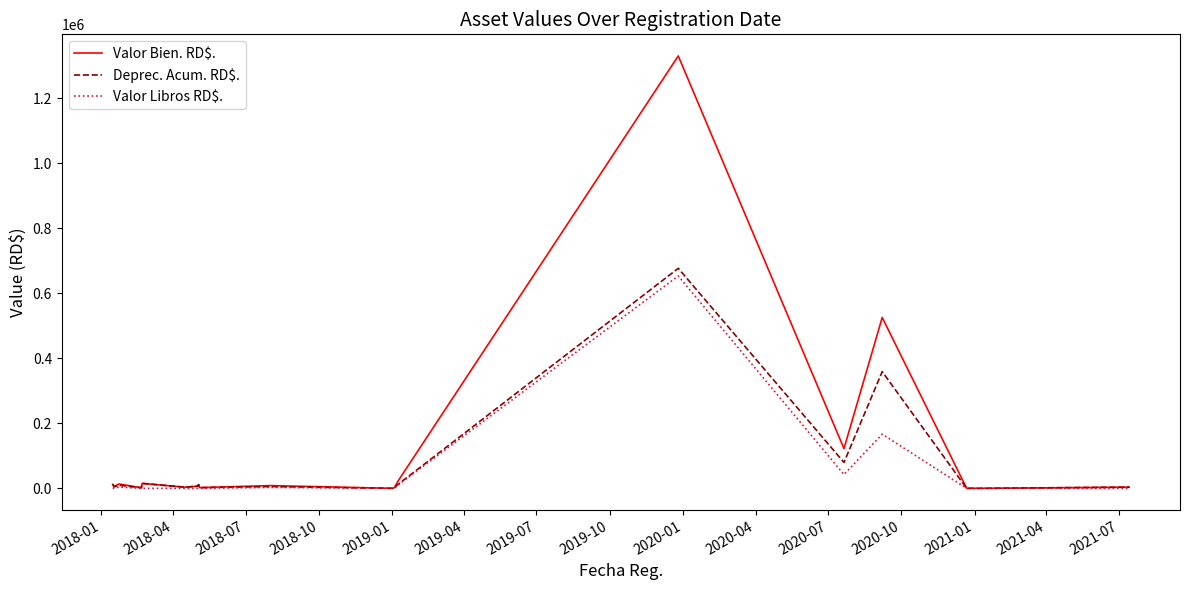

What is the difference between the maximum and minimum values in the Valor Libros RD$. series?

653291.5